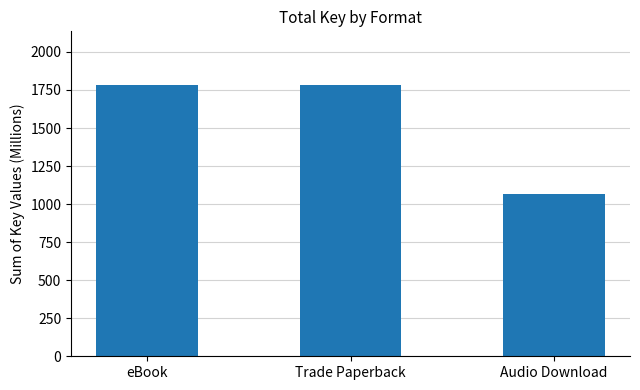

What is the label of the 1st bar from the right?

Audio Download